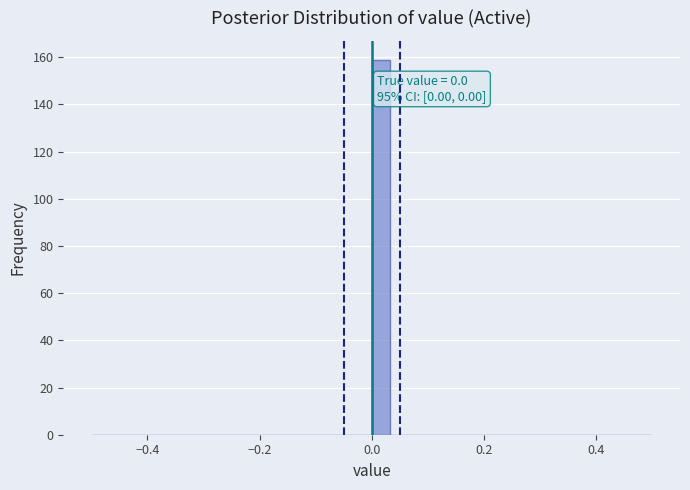

Read against the x-axis, roughly where is the centre of the tallest bar?

0.02